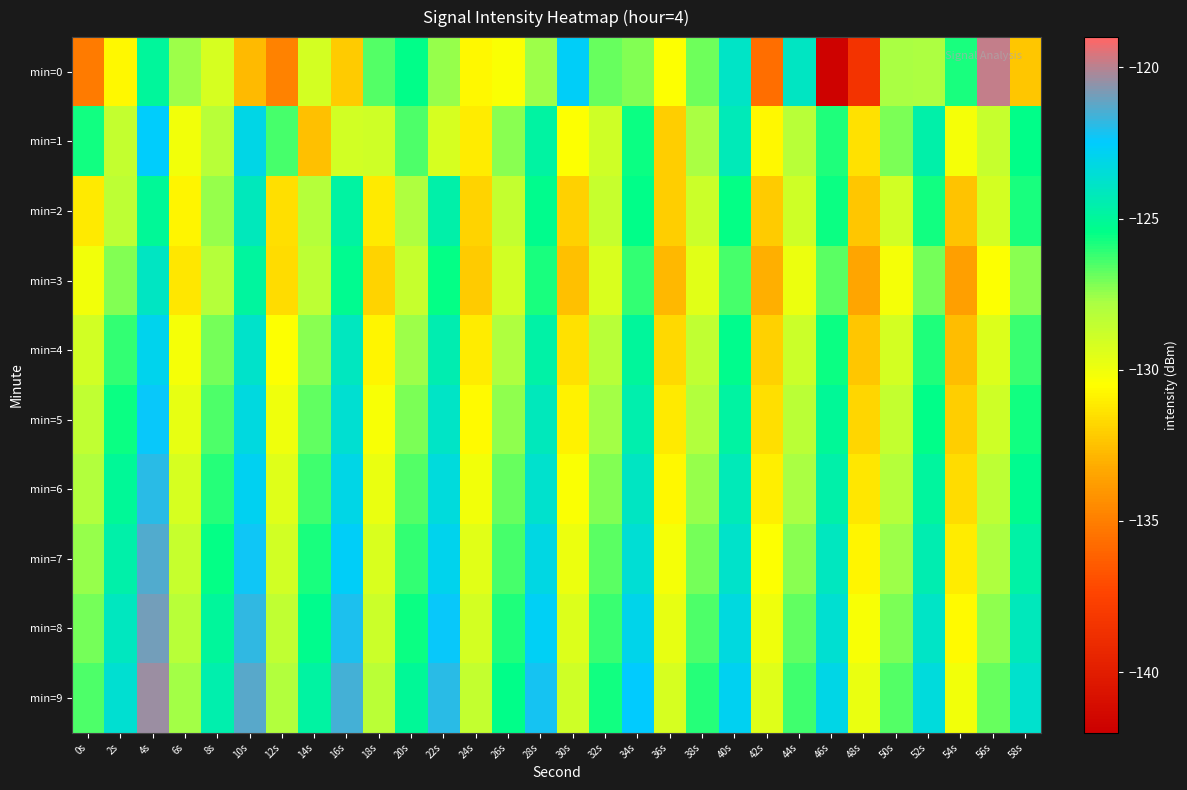

Reading right to left, list all the values displayed in this chart.

min=0: 58s=-132.3	56s=-119.9	54s=-125.8	52s=-127.9	50s=-127.8	48s=-138.5	46s=-141.8	44s=-124.0	42s=-135.6	40s=-123.9	38s=-127.0	36s=-130.5	34s=-127.2	32s=-126.9	30s=-122.6	28s=-127.6	26s=-130.3	24s=-130.8	22s=-127.5	20s=-125.4	18s=-126.6	16s=-132.2	14s=-129.1	12s=-134.9	10s=-132.7	8s=-129.2	6s=-127.6	4s=-125.0	2s=-130.7	0s=-135.2
min=1: 58s=-125.4	56s=-128.7	54s=-130.2	52s=-124.6	50s=-127.1	48s=-131.4	46s=-125.9	44s=-128.2	42s=-130.7	40s=-124.3	38s=-127.8	36s=-132.1	34s=-125.6	32s=-128.9	30s=-130.5	28s=-124.8	26s=-127.3	24s=-131.1	22s=-129.2	20s=-126.5	18s=-128.9	16s=-129.0	14s=-132.5	12s=-126.4	10s=-123.1	8s=-128.2	6s=-130.1	4s=-122.5	2s=-128.6	0s=-125.7
min=2: 58s=-125.8	56s=-129.1	54s=-132.4	52s=-125.7	50s=-129.0	48s=-132.3	46s=-125.6	44s=-128.9	42s=-132.2	40s=-125.5	38s=-128.8	36s=-132.1	34s=-125.4	32s=-128.7	30s=-132.0	28s=-125.3	26s=-128.6	24s=-131.9	22s=-124.6	20s=-127.9	18s=-131.2	16s=-124.8	14s=-128.1	12s=-131.5	10s=-124.2	8s=-127.5	6s=-130.8	4s=-125.1	2s=-128.4	0s=-131.2
min=3: 58s=-127.3	56s=-130.5	54s=-133.7	52s=-127.0	50s=-130.2	48s=-133.4	46s=-126.7	44s=-129.9	42s=-133.1	40s=-126.4	38s=-129.6	36s=-132.8	34s=-126.1	32s=-129.3	30s=-132.5	28s=-125.8	26s=-129.0	24s=-132.2	22s=-125.5	20s=-128.7	18s=-131.9	16s=-125.2	14s=-128.4	12s=-131.6	10s=-124.9	8s=-128.1	6s=-131.3	4s=-124.0	2s=-127.2	0s=-130.1
min=4: 58s=-126.2	56s=-129.4	54s=-132.6	52s=-125.9	50s=-129.1	48s=-132.3	46s=-125.6	44s=-128.8	42s=-132.0	40s=-125.3	38s=-128.5	36s=-131.7	34s=-125.0	32s=-128.2	30s=-131.4	28s=-124.7	26s=-127.9	24s=-131.1	22s=-124.4	20s=-127.6	18s=-130.8	16s=-124.1	14s=-127.3	12s=-130.5	10s=-123.8	8s=-127.0	6s=-130.2	4s=-122.9	2s=-126.1	0s=-129.0
min=5: 58s=-125.7	56s=-128.9	54s=-132.1	52s=-125.4	50s=-128.6	48s=-131.8	46s=-125.1	44s=-128.3	42s=-131.5	40s=-124.8	38s=-128.0	36s=-131.2	34s=-124.5	32s=-127.7	30s=-130.9	28s=-124.2	26s=-127.4	24s=-130.6	22s=-123.9	20s=-127.1	18s=-130.3	16s=-123.6	14s=-126.8	12s=-130.0	10s=-123.3	8s=-126.5	6s=-129.7	4s=-122.4	2s=-125.6	0s=-128.5
min=6: 58s=-125.2	56s=-128.4	54s=-131.6	52s=-124.9	50s=-128.1	48s=-131.3	46s=-124.6	44s=-127.8	42s=-131.0	40s=-124.3	38s=-127.5	36s=-130.7	34s=-124.0	32s=-127.2	30s=-130.4	28s=-123.7	26s=-126.9	24s=-130.1	22s=-123.4	20s=-126.6	18s=-129.8	16s=-123.1	14s=-126.3	12s=-129.5	10s=-122.8	8s=-126.0	6s=-129.2	4s=-121.9	2s=-125.1	0s=-128.0
min=7: 58s=-124.7	56s=-127.9	54s=-131.1	52s=-124.4	50s=-127.6	48s=-130.8	46s=-124.1	44s=-127.3	42s=-130.5	40s=-123.8	38s=-127.0	36s=-130.2	34s=-123.5	32s=-126.7	30s=-129.9	28s=-123.2	26s=-126.4	24s=-129.6	22s=-122.9	20s=-126.1	18s=-129.3	16s=-122.6	14s=-125.8	12s=-129.0	10s=-122.3	8s=-125.5	6s=-128.7	4s=-121.4	2s=-124.6	0s=-127.5
min=8: 58s=-124.2	56s=-127.4	54s=-130.6	52s=-123.9	50s=-127.1	48s=-130.3	46s=-123.6	44s=-126.8	42s=-130.0	40s=-123.3	38s=-126.5	36s=-129.7	34s=-123.0	32s=-126.2	30s=-129.4	28s=-122.7	26s=-125.9	24s=-129.1	22s=-122.4	20s=-125.6	18s=-128.8	16s=-122.1	14s=-125.3	12s=-128.5	10s=-121.8	8s=-125.0	6s=-128.2	4s=-120.9	2s=-124.1	0s=-127.0
min=9: 58s=-123.7	56s=-126.9	54s=-130.1	52s=-123.4	50s=-126.6	48s=-129.8	46s=-123.1	44s=-126.3	42s=-129.5	40s=-122.8	38s=-126.0	36s=-129.2	34s=-122.5	32s=-125.7	30s=-128.9	28s=-122.2	26s=-125.4	24s=-128.6	22s=-121.9	20s=-125.1	18s=-128.3	16s=-121.6	14s=-124.8	12s=-128.0	10s=-121.3	8s=-124.5	6s=-127.7	4s=-120.4	2s=-123.6	0s=-126.5